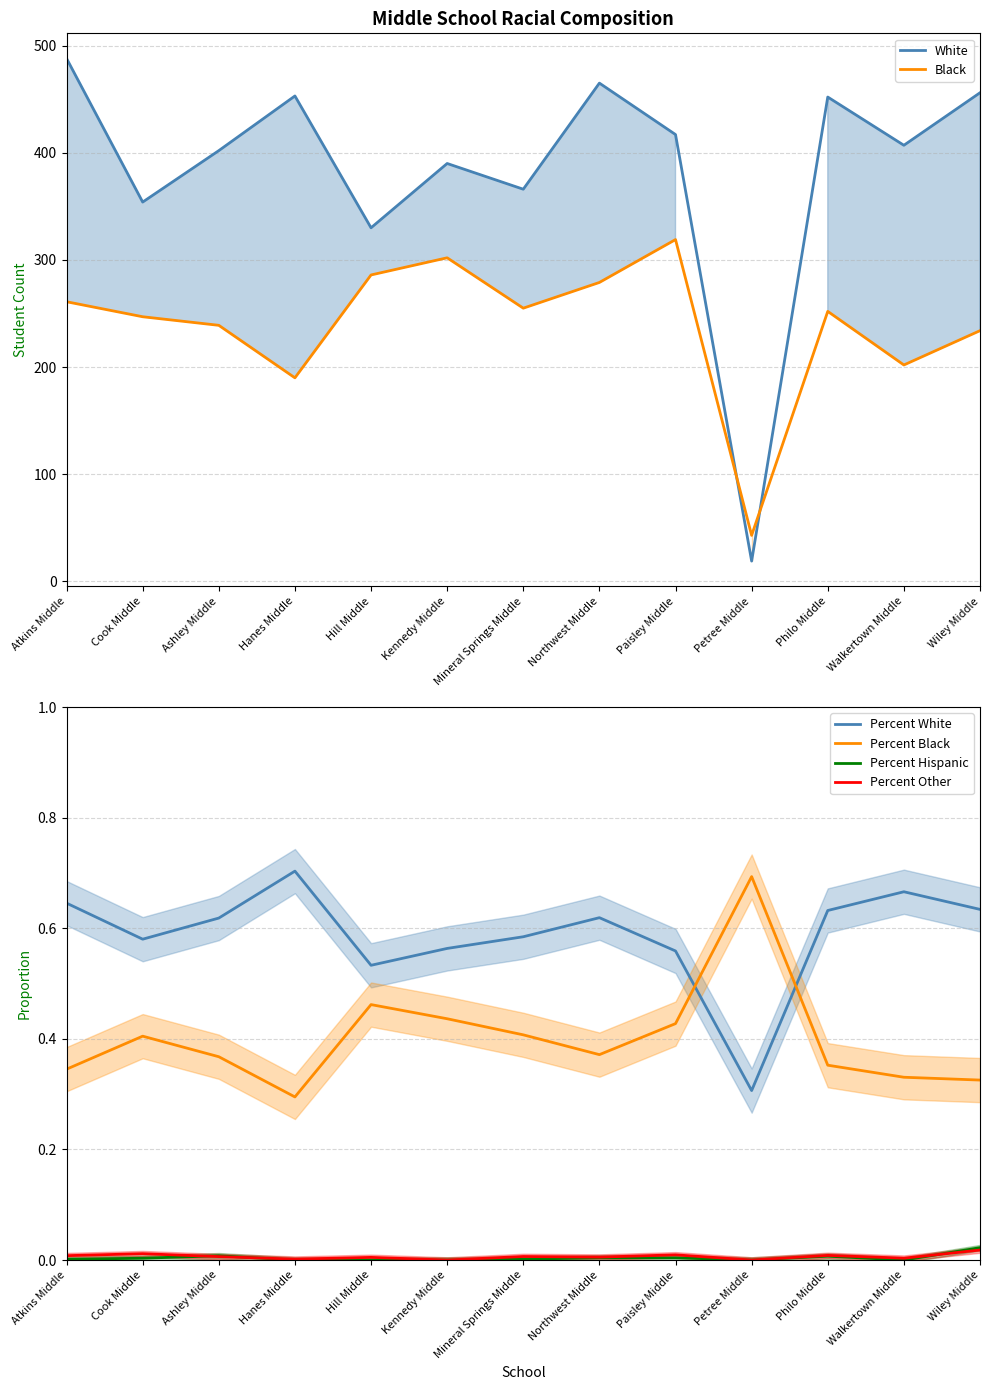

Reading left to right, what are all the values shown in this chart?

White: Atkins Middle=488.0	Cook Middle=354.0	Ashley Middle=402.0	Hanes Middle=453.0	Hill Middle=330.0	Kennedy Middle=390.0	Mineral Springs Middle=366.0	Northwest Middle=465.0	Paisley Middle=417.0	Petree Middle=19.0	Philo Middle=452.0	Walkertown Middle=407.0	Wiley Middle=456.0
Black: Atkins Middle=261.0	Cook Middle=247.0	Ashley Middle=239.0	Hanes Middle=190.0	Hill Middle=286.0	Kennedy Middle=302.0	Mineral Springs Middle=255.0	Northwest Middle=279.0	Paisley Middle=319.0	Petree Middle=43.0	Philo Middle=252.0	Walkertown Middle=202.0	Wiley Middle=234.0
Percent White: Atkins Middle=0.6	Cook Middle=0.6	Ashley Middle=0.6	Hanes Middle=0.7	Hill Middle=0.5	Kennedy Middle=0.6	Mineral Springs Middle=0.6	Northwest Middle=0.6	Paisley Middle=0.6	Petree Middle=0.3	Philo Middle=0.6	Walkertown Middle=0.7	Wiley Middle=0.6
Percent Black: Atkins Middle=0.3	Cook Middle=0.4	Ashley Middle=0.4	Hanes Middle=0.3	Hill Middle=0.5	Kennedy Middle=0.4	Mineral Springs Middle=0.4	Northwest Middle=0.4	Paisley Middle=0.4	Petree Middle=0.7	Philo Middle=0.4	Walkertown Middle=0.3	Wiley Middle=0.3
Percent Hispanic: Atkins Middle=0.0	Cook Middle=0.0	Ashley Middle=0.0	Hanes Middle=0.0	Hill Middle=0.0	Kennedy Middle=0.0	Mineral Springs Middle=0.0	Northwest Middle=0.0	Paisley Middle=0.0	Petree Middle=0.0	Philo Middle=0.0	Walkertown Middle=0.0	Wiley Middle=0.0
Percent Other: Atkins Middle=0.0	Cook Middle=0.0	Ashley Middle=0.0	Hanes Middle=0.0	Hill Middle=0.0	Kennedy Middle=0.0	Mineral Springs Middle=0.0	Northwest Middle=0.0	Paisley Middle=0.0	Petree Middle=0.0	Philo Middle=0.0	Walkertown Middle=0.0	Wiley Middle=0.0